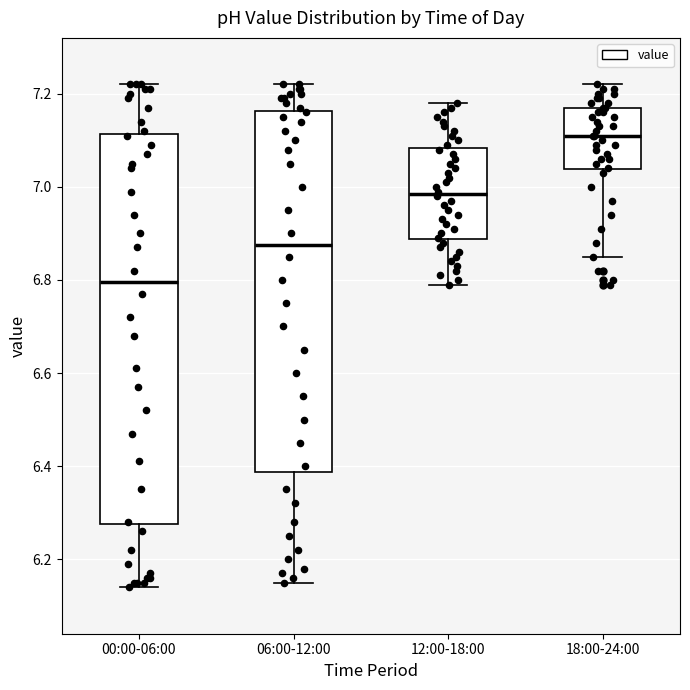

Where does the median line of the box for 00:00-06:00 sit on the y-axis? The values are not printed on the chart, so give them approximately, as read against the axis.

6.80